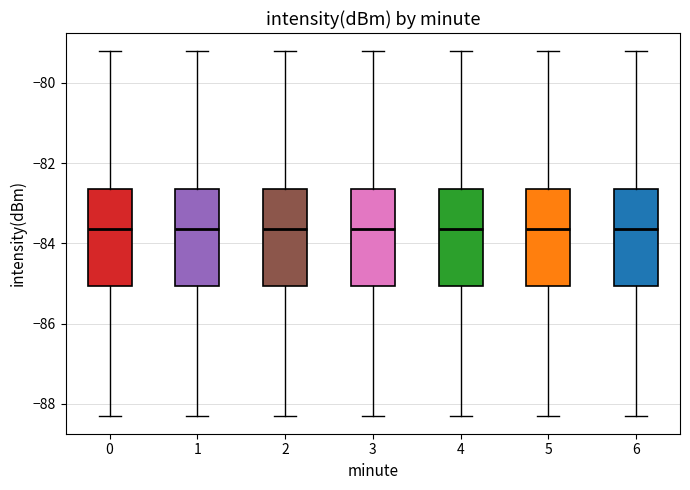

Reading left to right, transcribe this box plot: for each box, give where its median line is, the range the box spans, and where its two whiskers end, as read against the y-axis. The values are not printed on the chart, so give them approximately, as read against the axis.

0: median -83.6, box -85.0 to -82.6, whiskers -88.2 to -79.2
1: median -83.6, box -85.0 to -82.6, whiskers -88.2 to -79.2
2: median -83.6, box -85.0 to -82.6, whiskers -88.2 to -79.2
3: median -83.6, box -85.0 to -82.6, whiskers -88.2 to -79.2
4: median -83.6, box -85.0 to -82.6, whiskers -88.2 to -79.2
5: median -83.6, box -85.0 to -82.6, whiskers -88.2 to -79.2
6: median -83.6, box -85.0 to -82.6, whiskers -88.2 to -79.2